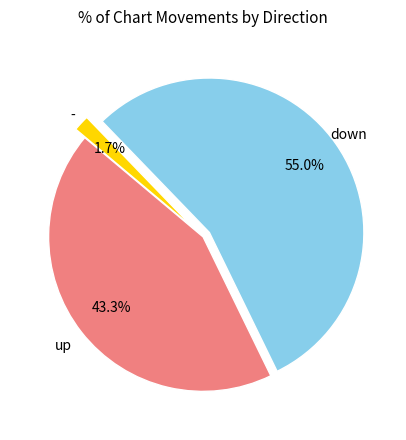

Does any single category account for the majority?

Yes